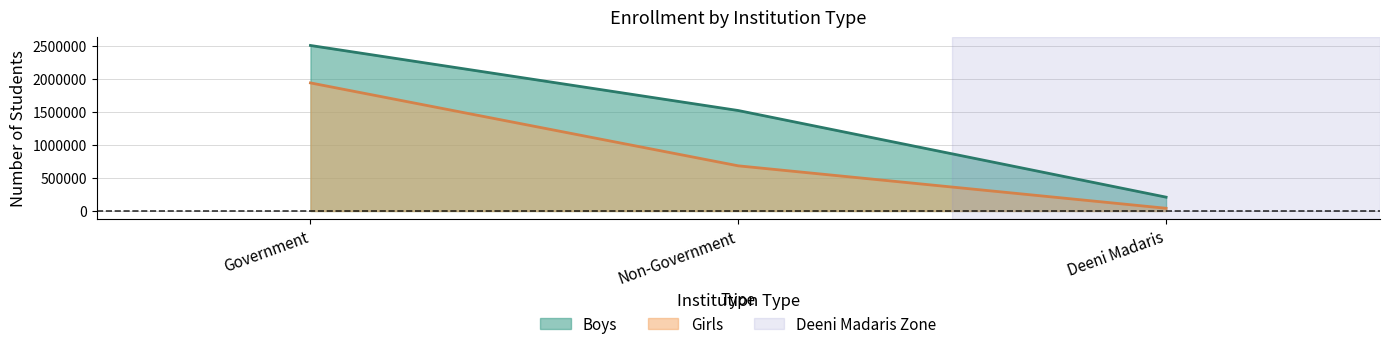

List the series in order of their overall mean, highest first.

Boys, Girls